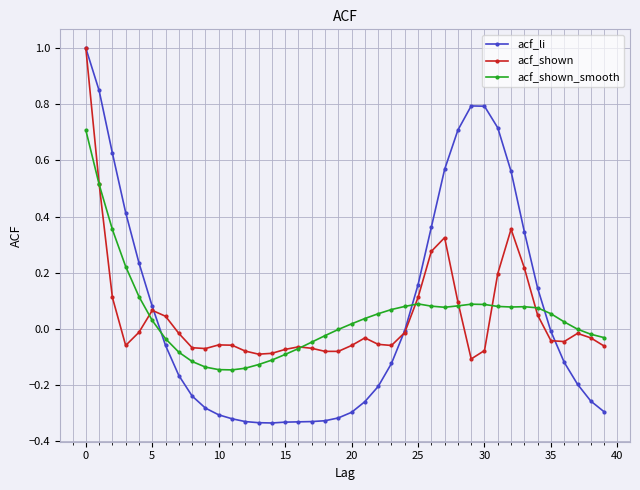

Which series has the largest range (max minus min)?

acf_li